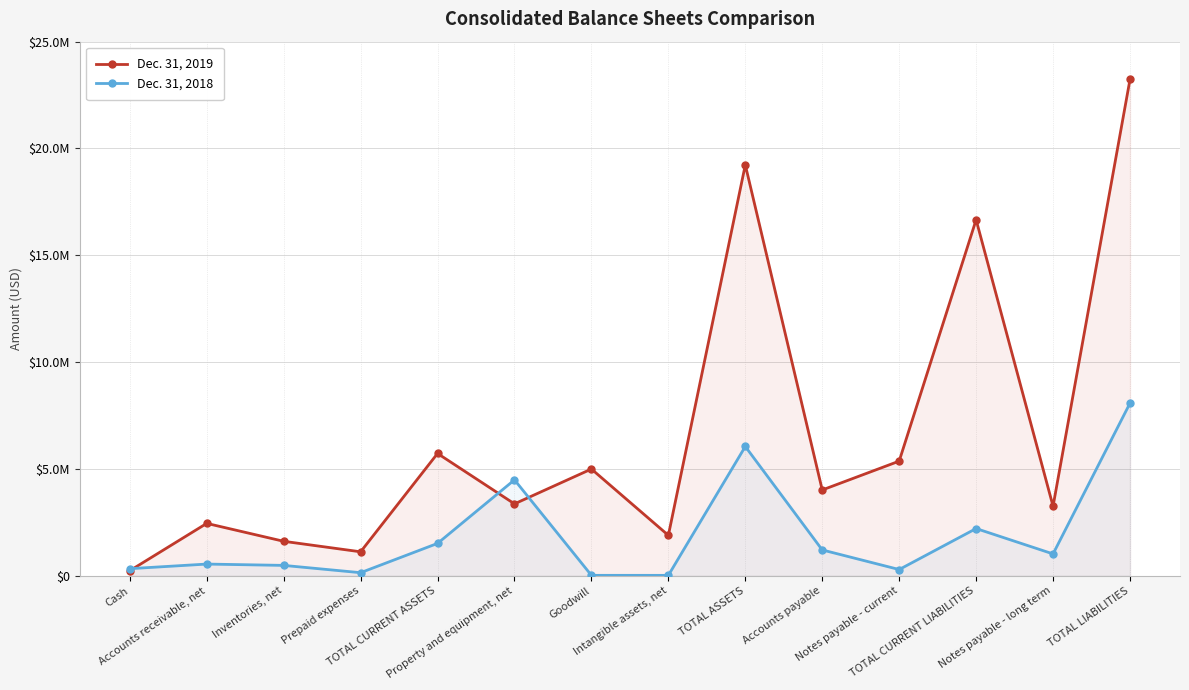

What is the label of the 10th point from the right?

TOTAL CURRENT ASSETS